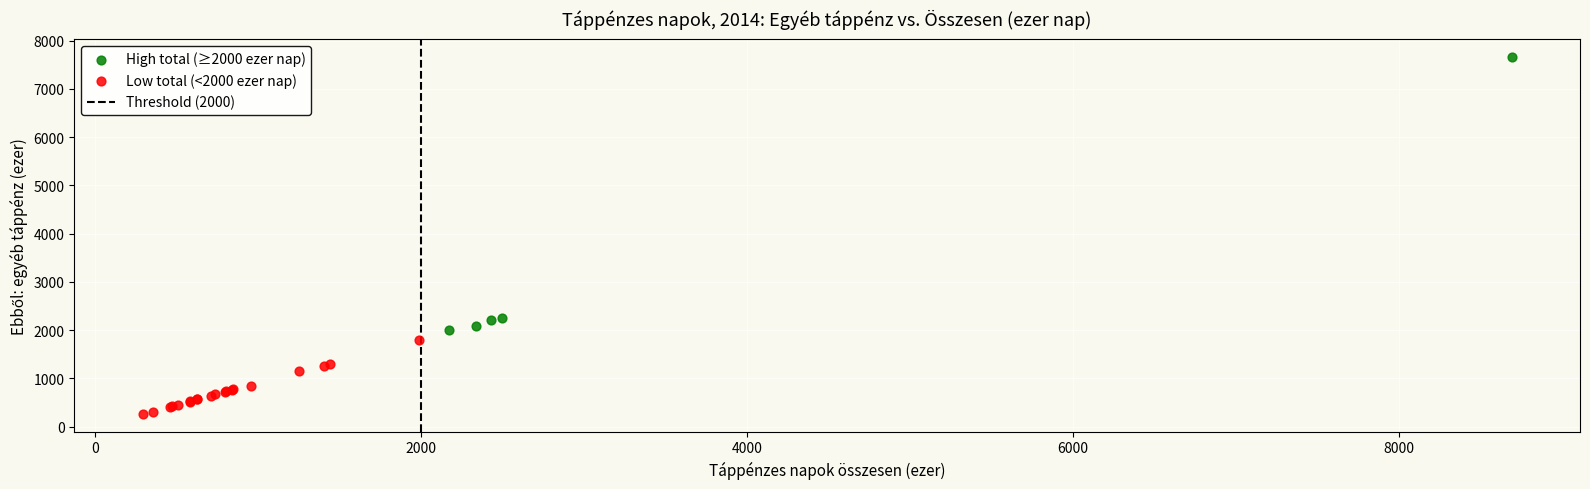

Which series has the widest spread of Y values?

High total (≥2000 ezer nap)